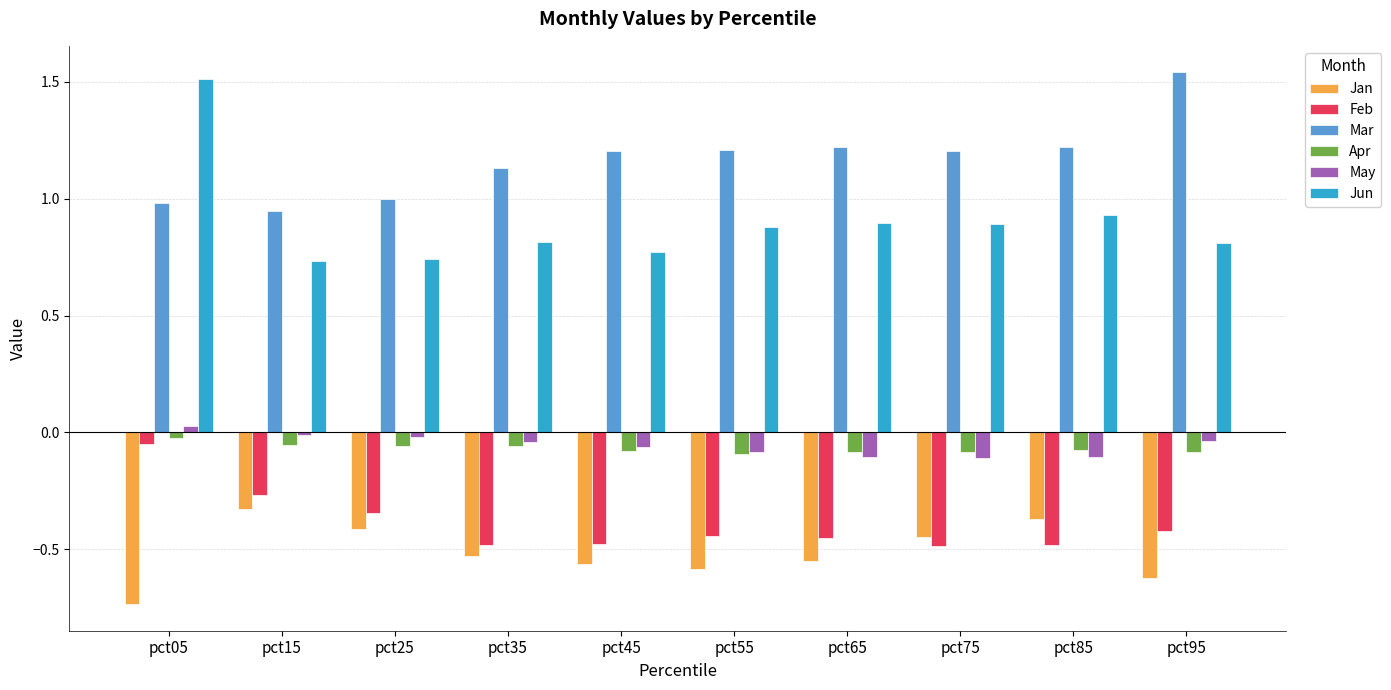

What are all the series names shown in the legend?

Jan, Feb, Mar, Apr, May, Jun